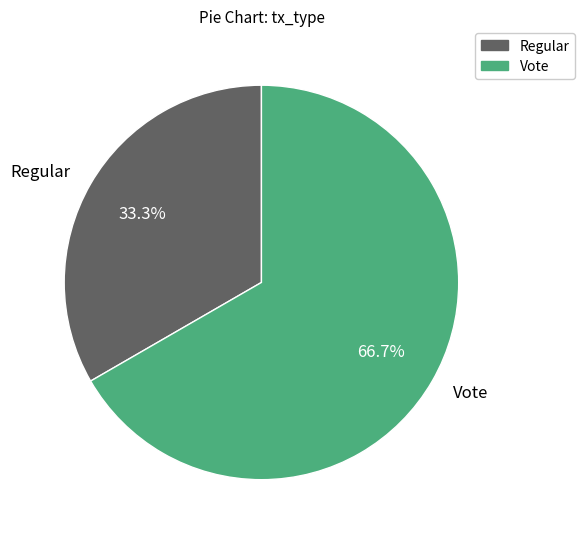

Which slice represents more than half of the pie?

Vote